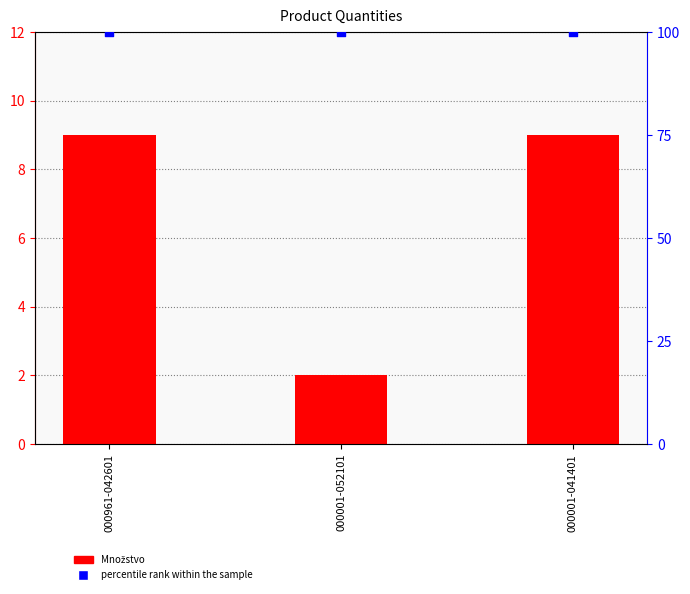

Which series has the widest spread of Y values?

Množstvo